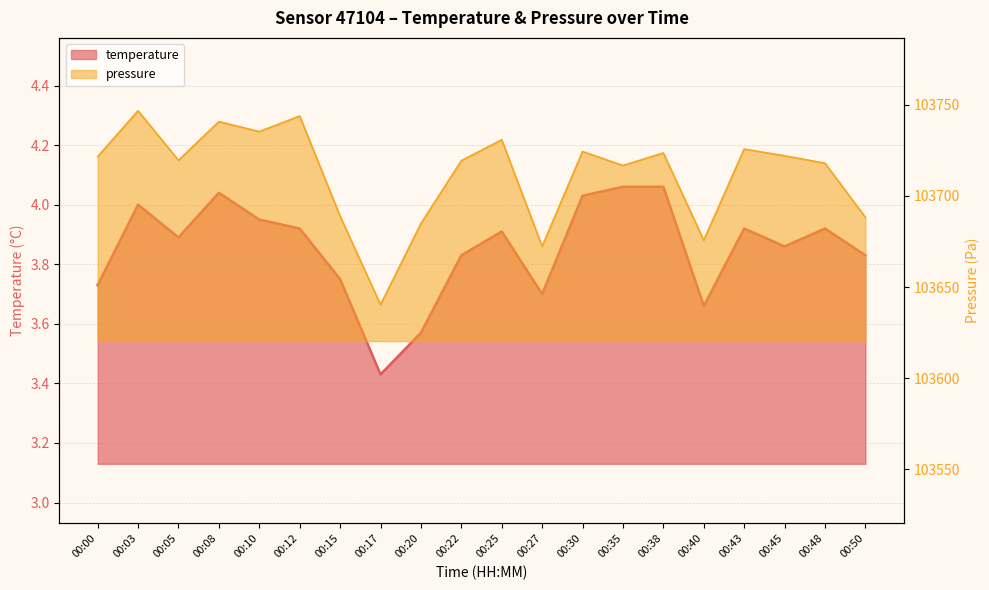

Reading right to left, extract all data points from this chart.

temperature: 00:50=3.8	00:48=3.9	00:45=3.9	00:43=3.9	00:40=3.7	00:38=4.1	00:35=4.1	00:30=4.0	00:27=3.7	00:25=3.9	00:22=3.8	00:20=3.6	00:17=3.4	00:15=3.8	00:12=3.9	00:10=4.0	00:08=4.0	00:05=3.9	00:03=4.0	00:00=3.7
pressure_norm: 00:50=103688.2	00:48=103717.9	00:45=103722.0	00:43=103725.7	00:40=103675.6	00:38=103723.6	00:35=103716.7	00:30=103724.3	00:27=103672.3	00:25=103730.8	00:22=103719.3	00:20=103684.8	00:17=103640.3	00:15=103688.9	00:12=103743.8	00:10=103735.3	00:08=103740.8	00:05=103719.5	00:03=103746.7	00:00=103721.6